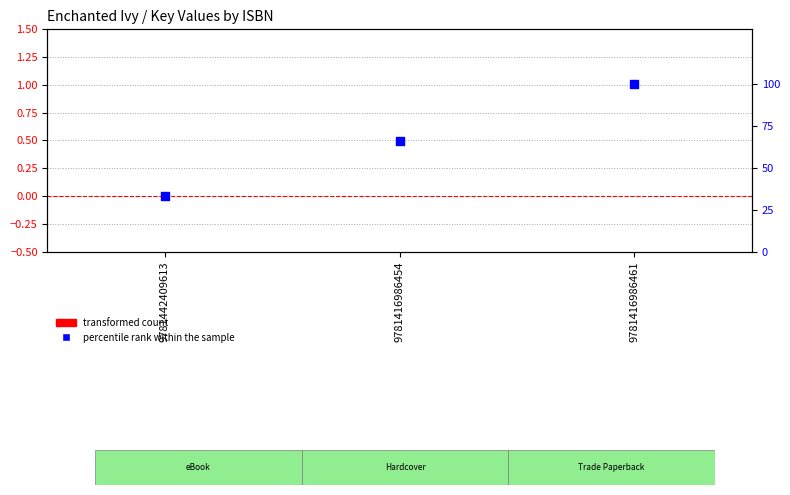

Which series has the largest Y range (max minus min)?

percentile rank within the sample